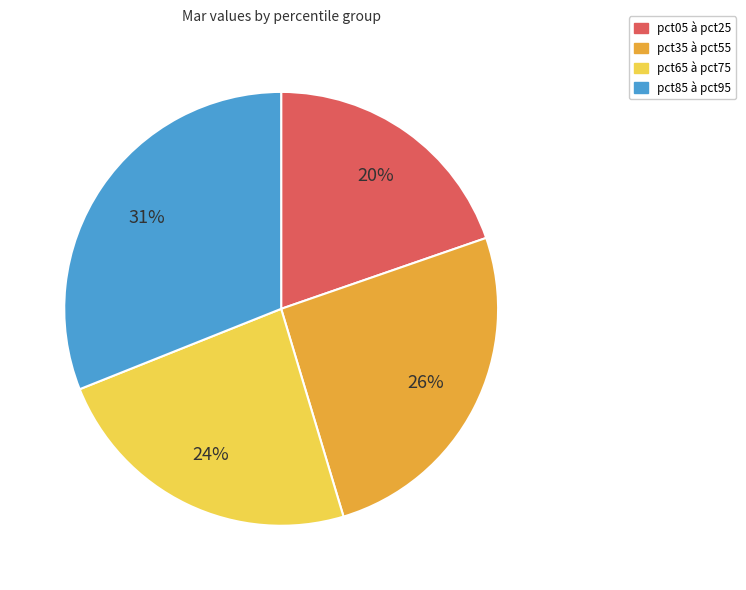

Approximately how many times larger is the value at pct35 à pct55 compared to pct05 à pct25?

1.3